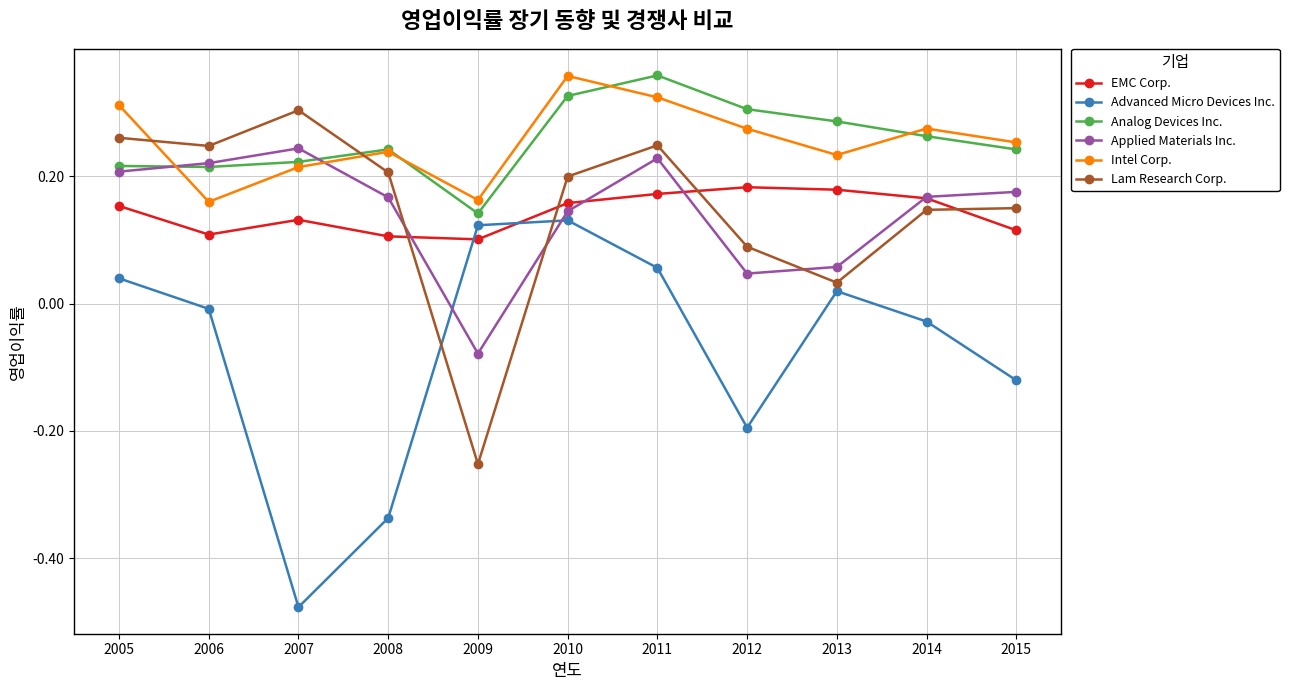

What is the spread (max minus min) of values at 2012?

0.5